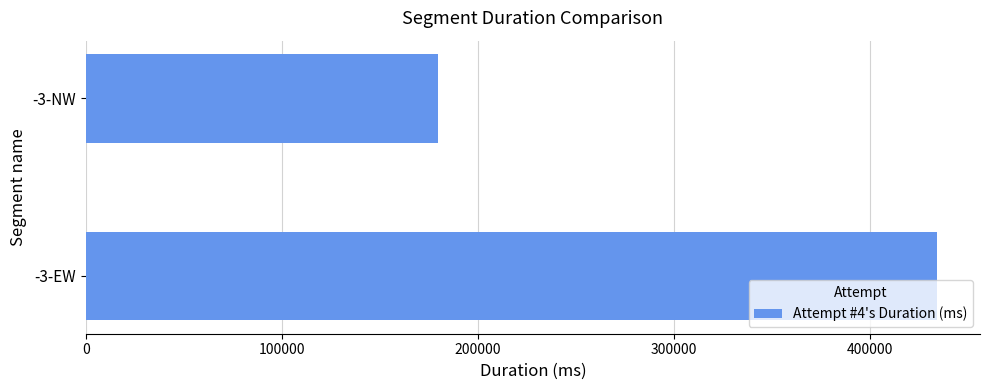

Rank the categories by value from lowest to highest.

-3-NW, -3-EW